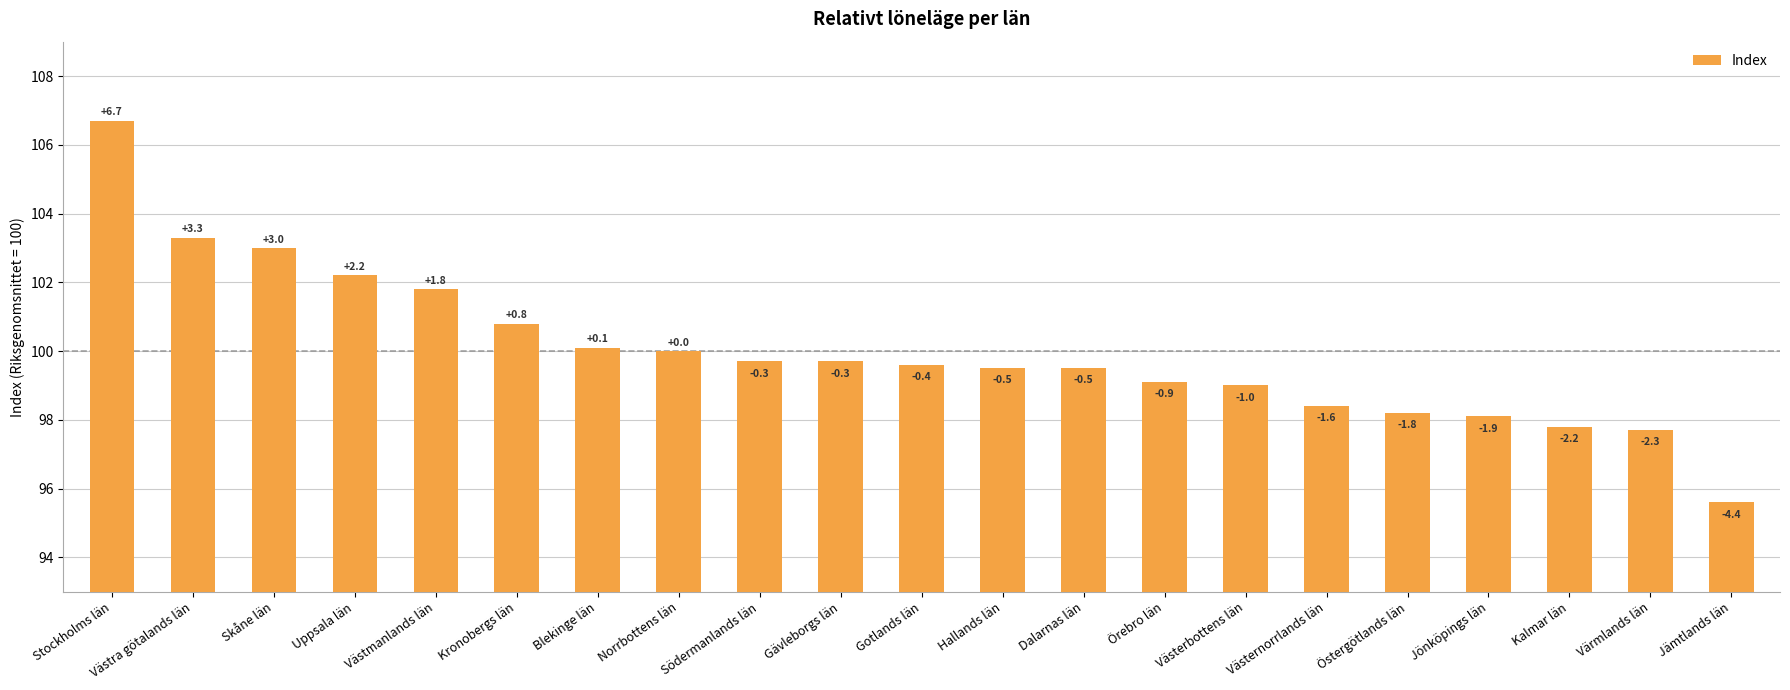

Does the chart contain any negative values?

No